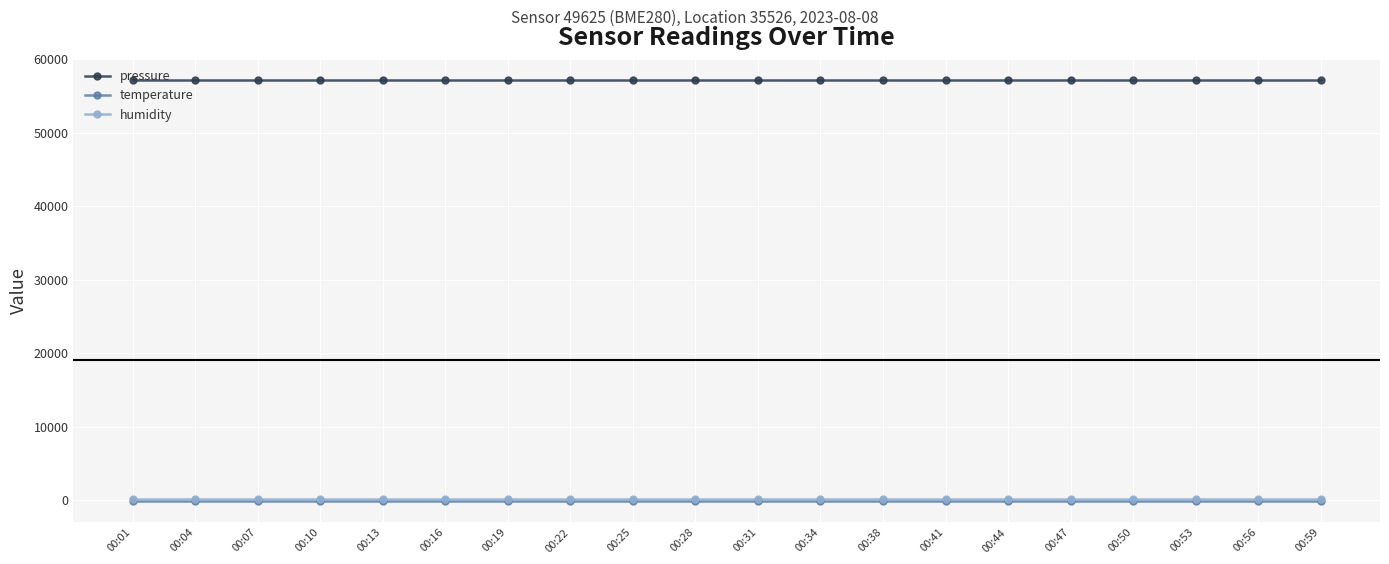

What is the lowest value of the temperature series?

-146.3